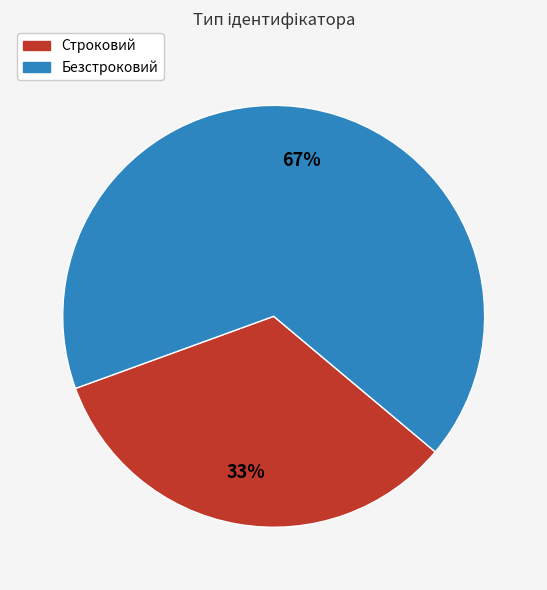

Rank the categories by value from highest to lowest.

Безстроковий, Строковий